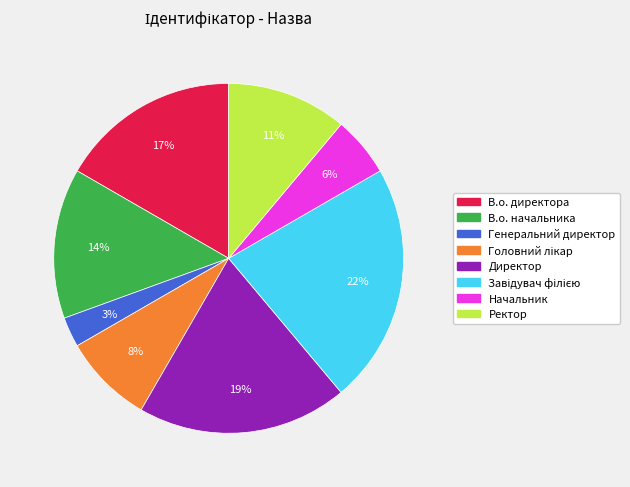

Is the sum of Генеральний директор and Ректор greater than half?

No